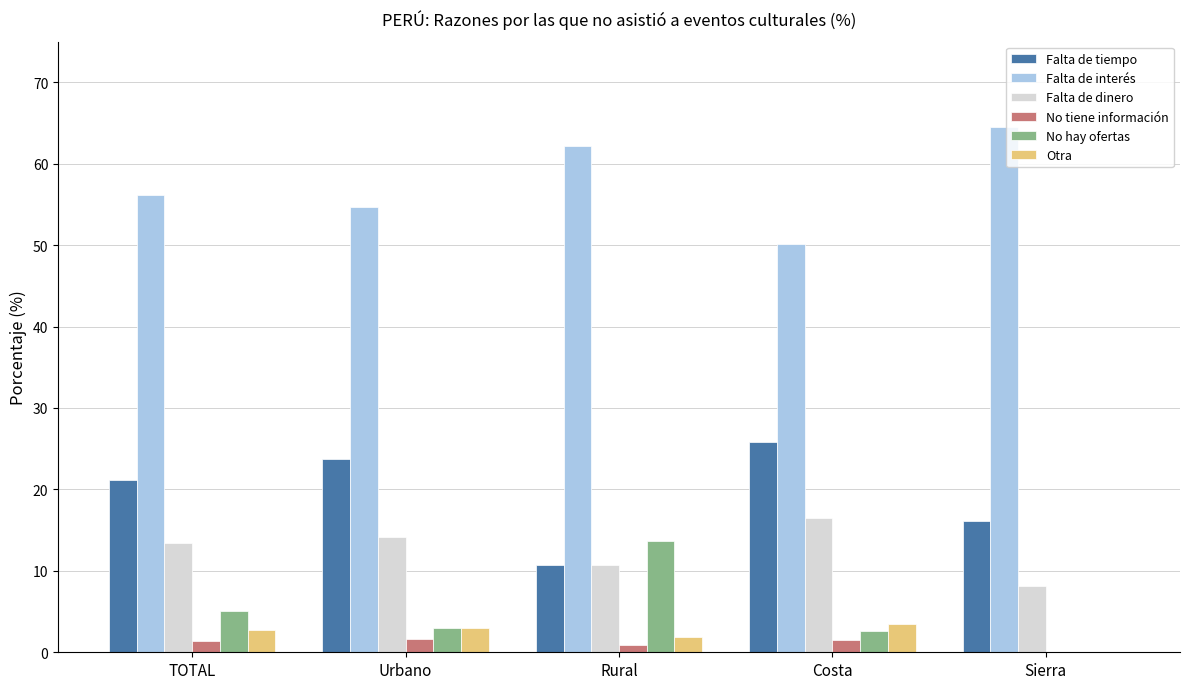

Which label corresponds to the largest value in the chart?

Sierra